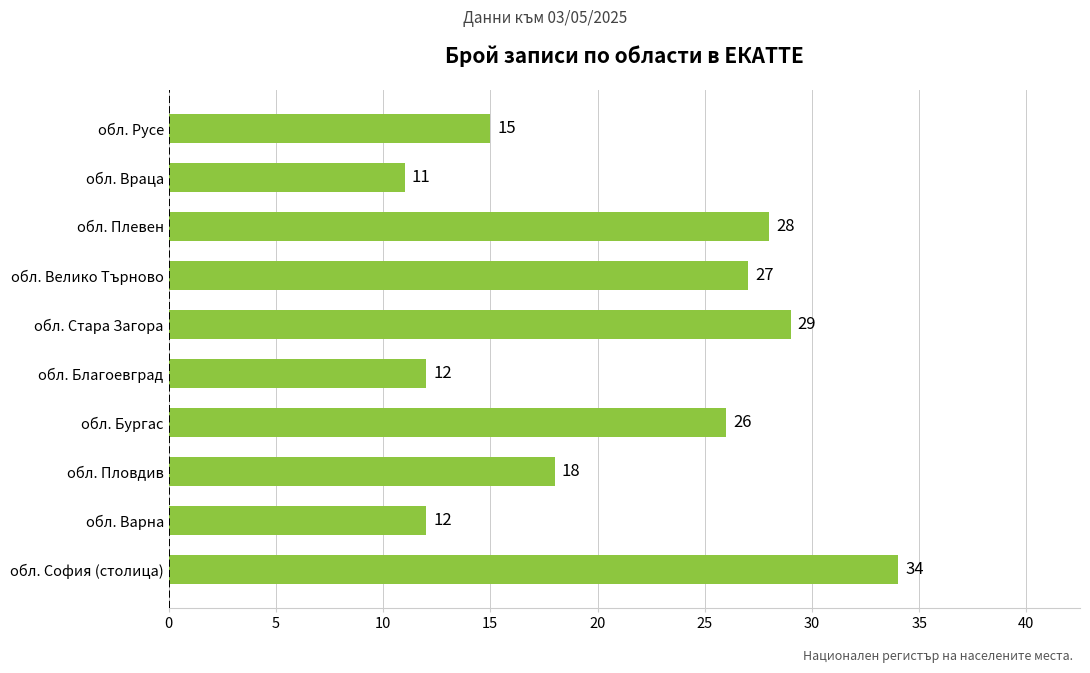

What is the change in value from обл. Пловдив to обл. Русе?

-3